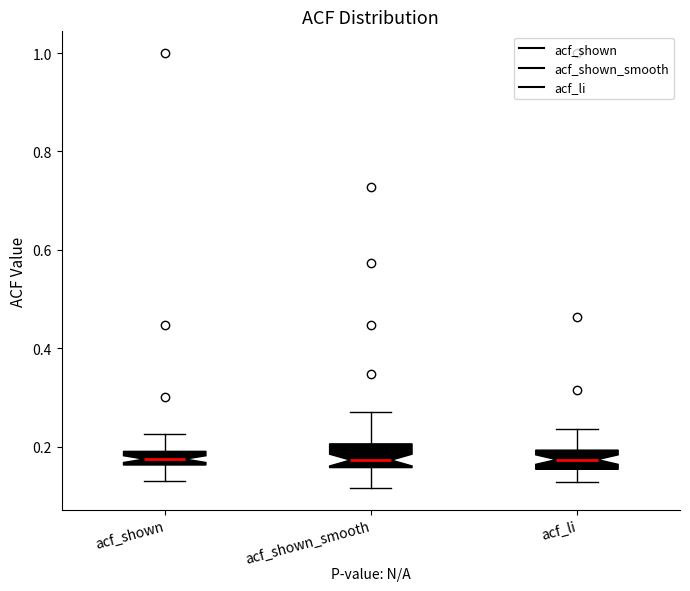

Where is the lower edge of the box for acf_shown on the y-axis? The values are not printed on the chart, so give them approximately, as read against the axis.

0.16